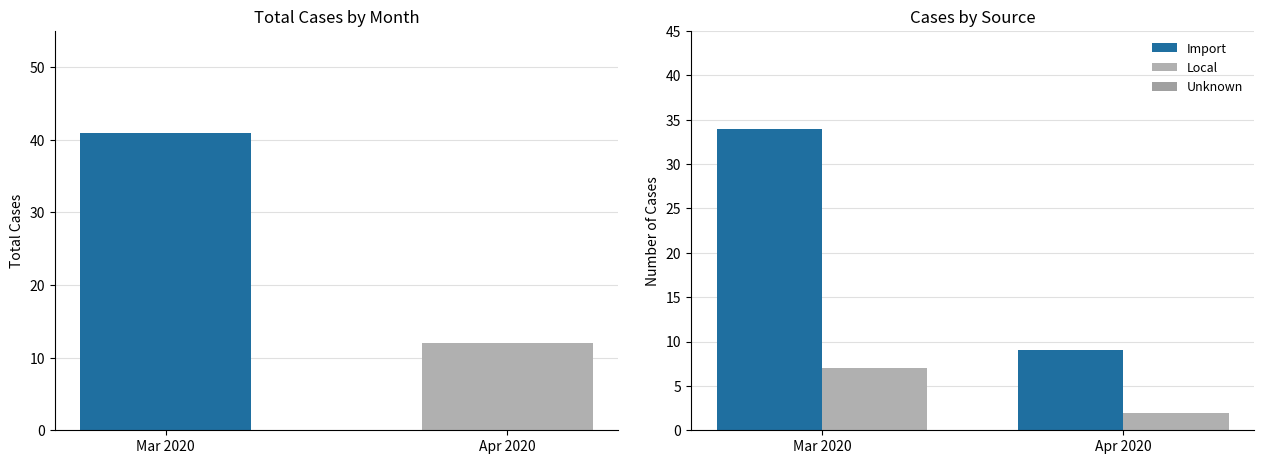

What is the value of the Total bar at the 1st from the left?

41